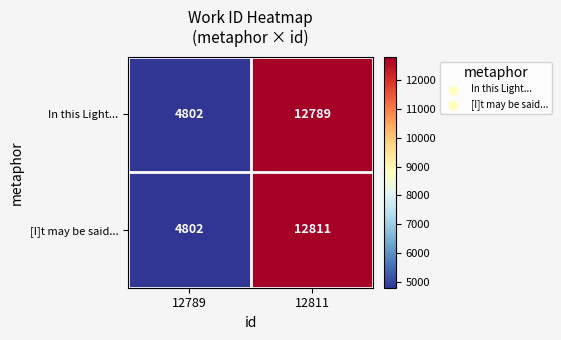

Which label corresponds to the largest value in the chart?

12811